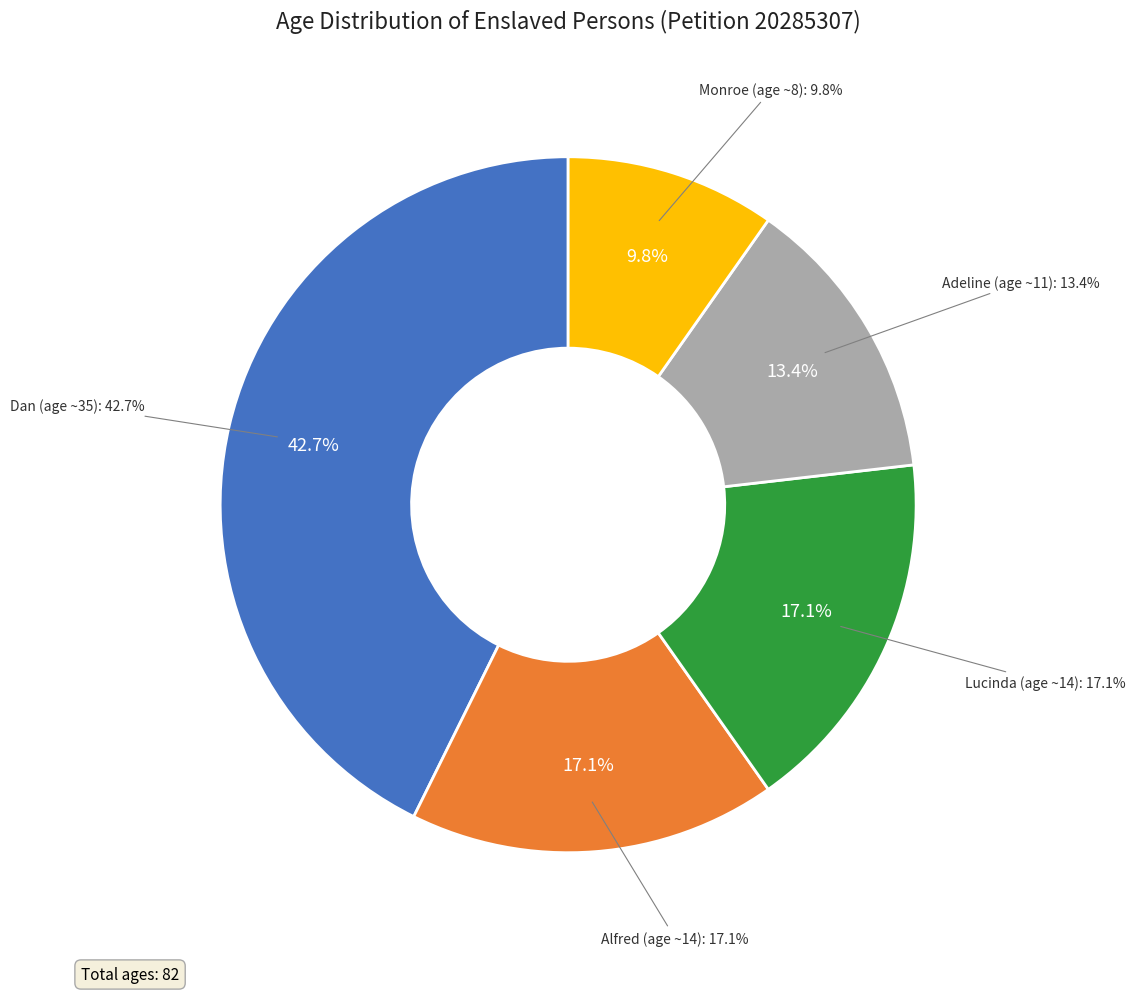

Does Alfred (age ~14) account for over 50% of the chart?

No